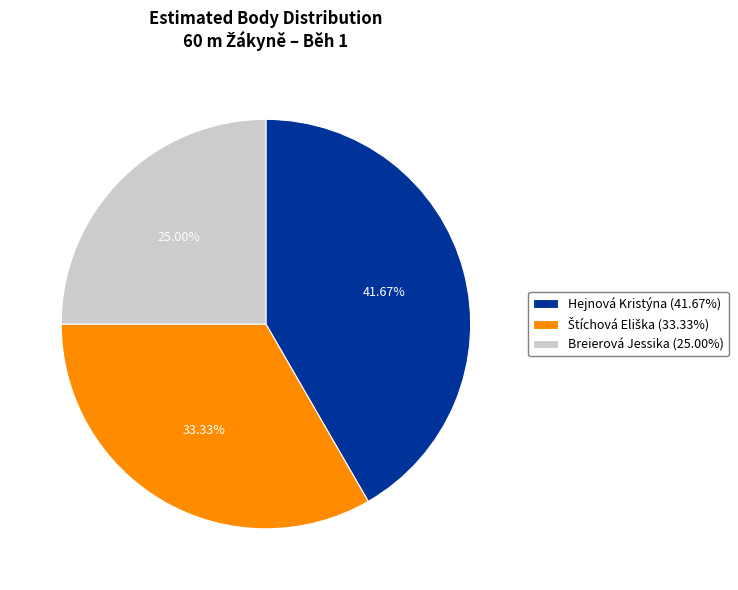

Which category has the biggest portion of the pie?

Hejnová Kristýna